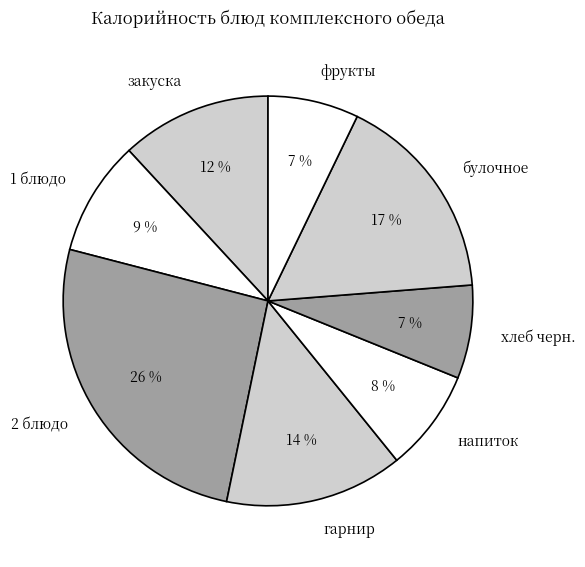

To the nearest percent, what is the combined percentage of булочное and напиток?

25%